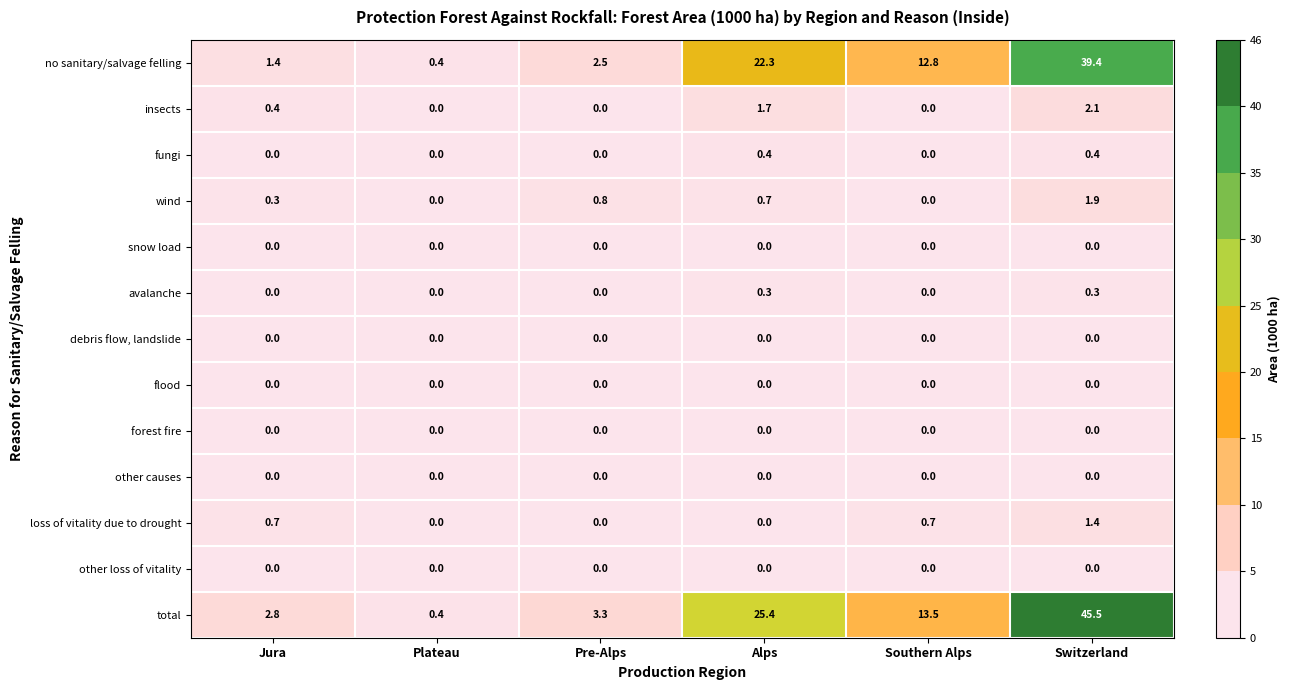

Is it true that snow load equals 0.0 at Jura?

True